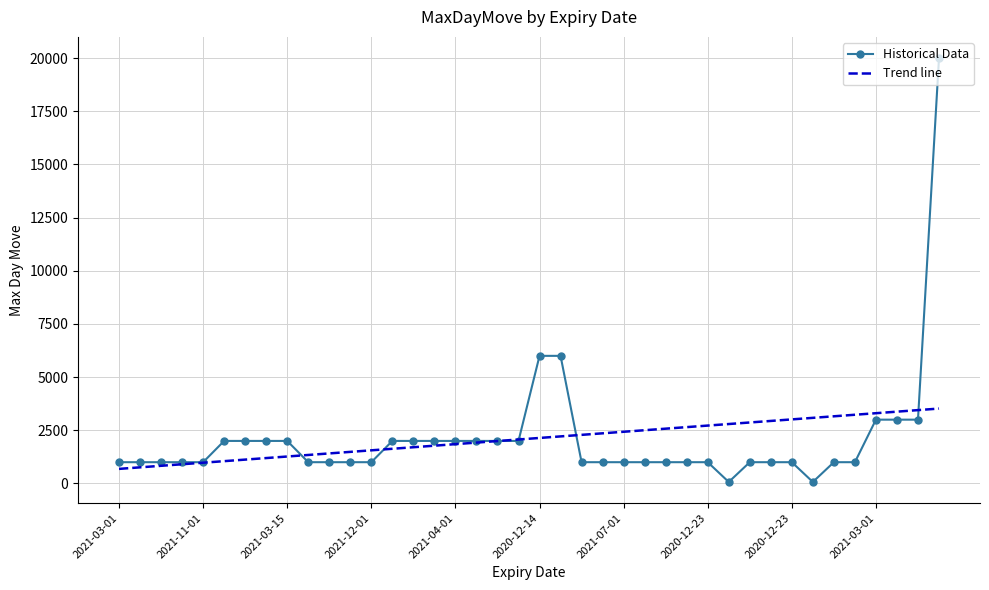

How many data points are above 1000?

17